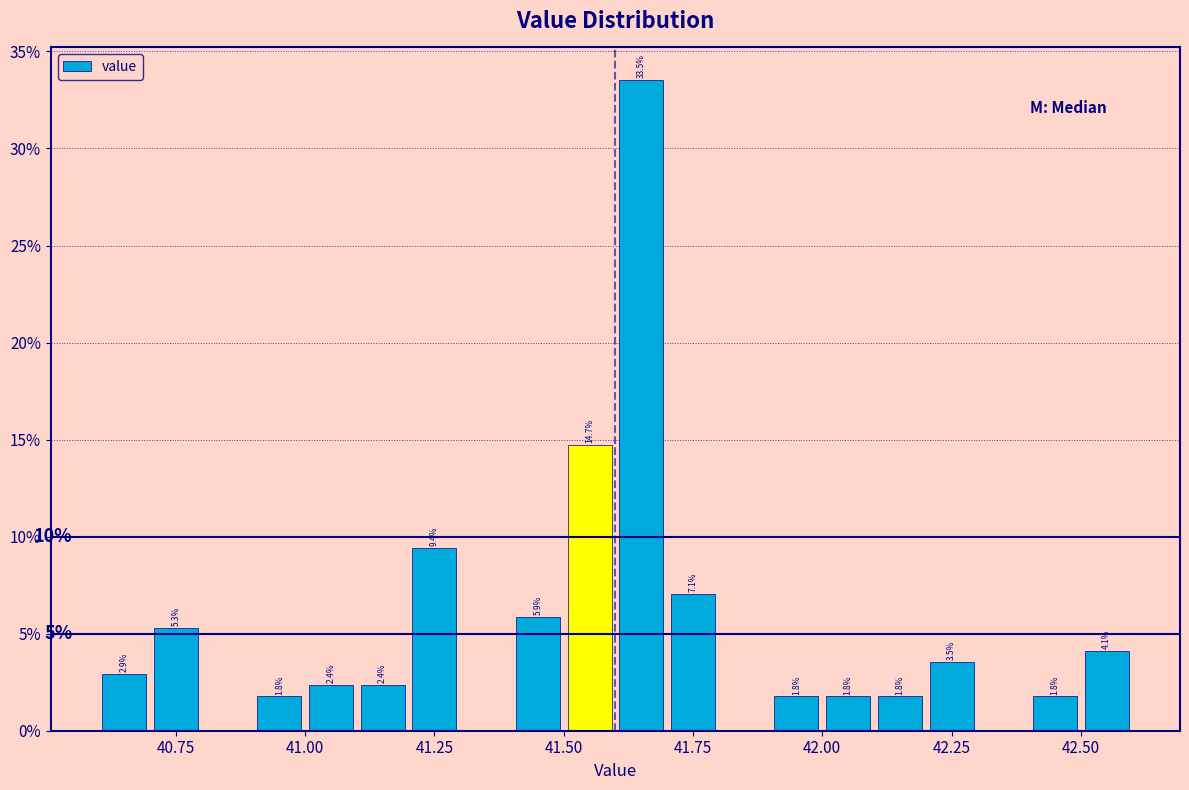

Around what value on the x-axis is the tallest bar? Give the approximate position of its centre, as read against the axis.

41.65